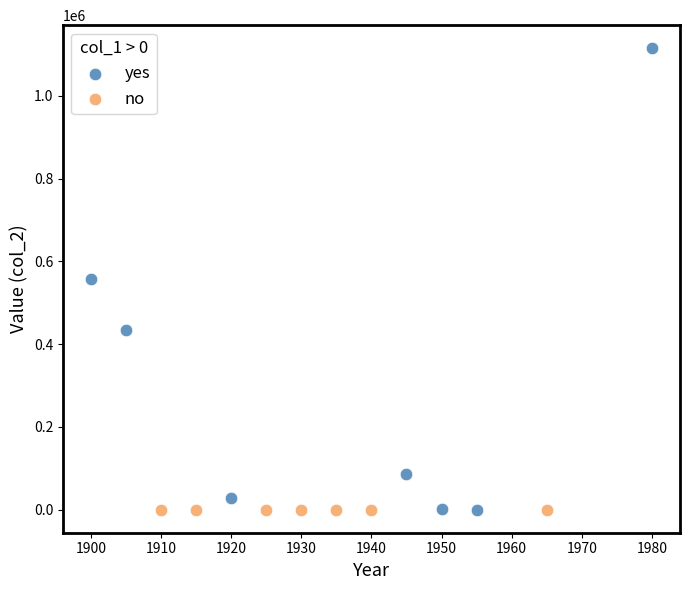

Which series contains the highest Y value?

yes